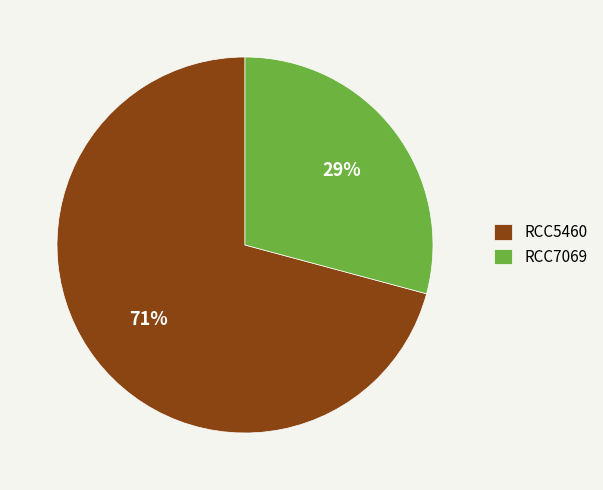

Which has a higher value, RCC7069 or RCC5460?

RCC5460